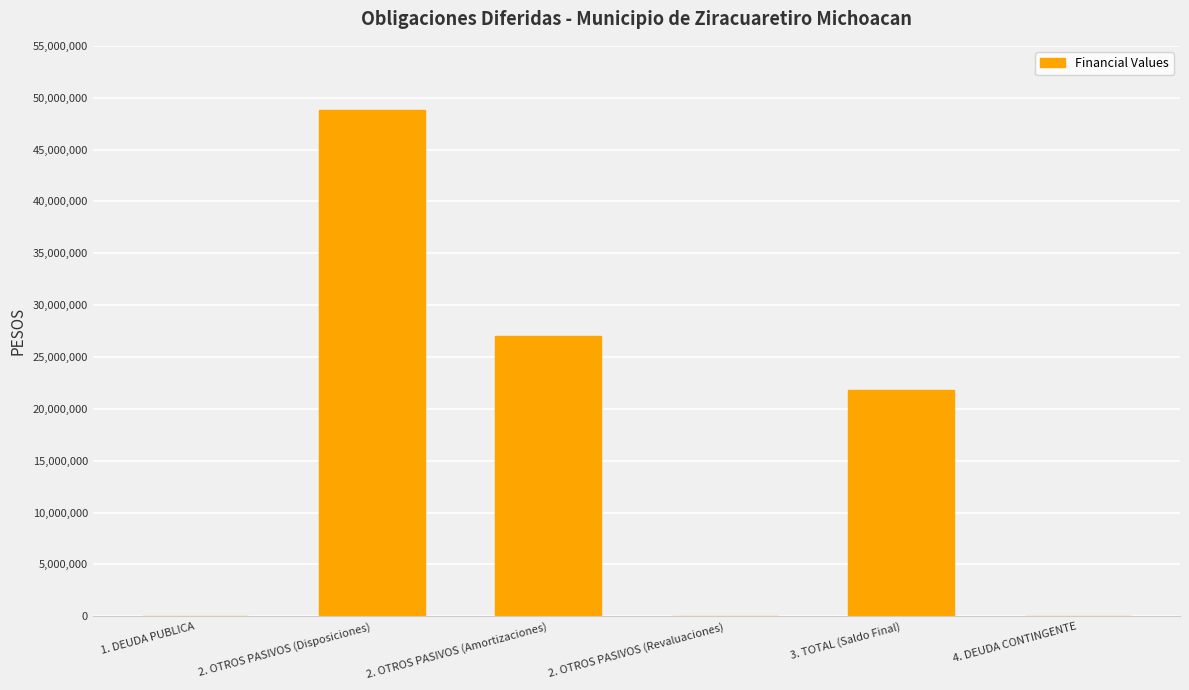

How many data points are above 21819637?

3